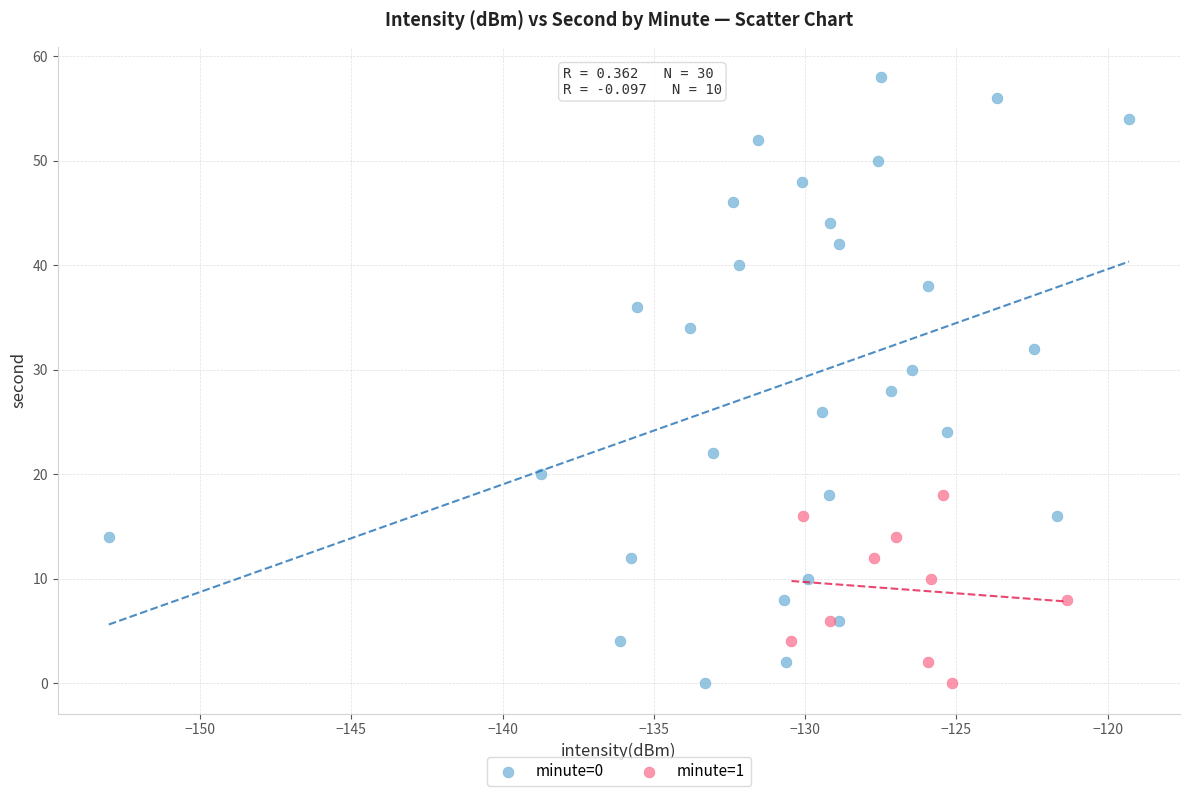

Which series reaches the maximum Y coordinate?

minute=0